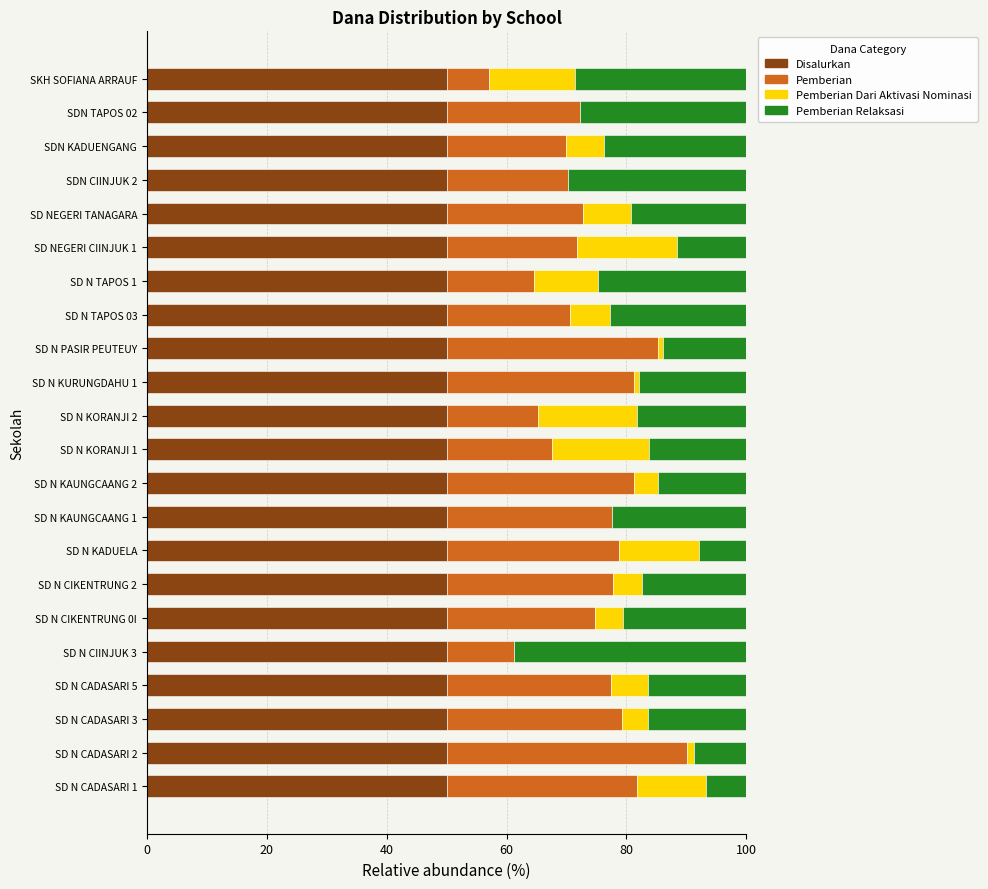

What is the total value across all series at SD NEGERI TANAGARA?

100.0